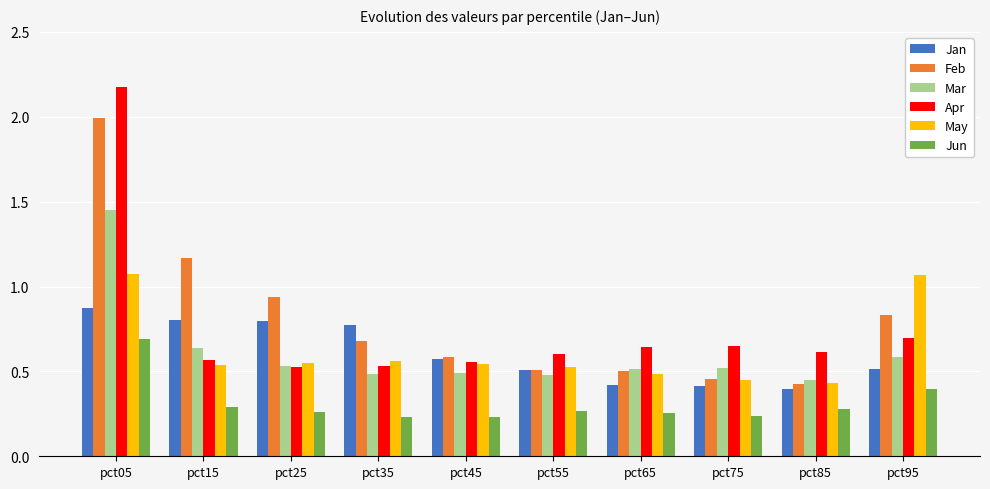

Between pct35 and pct85, which series saw the biggest shift?

Jan